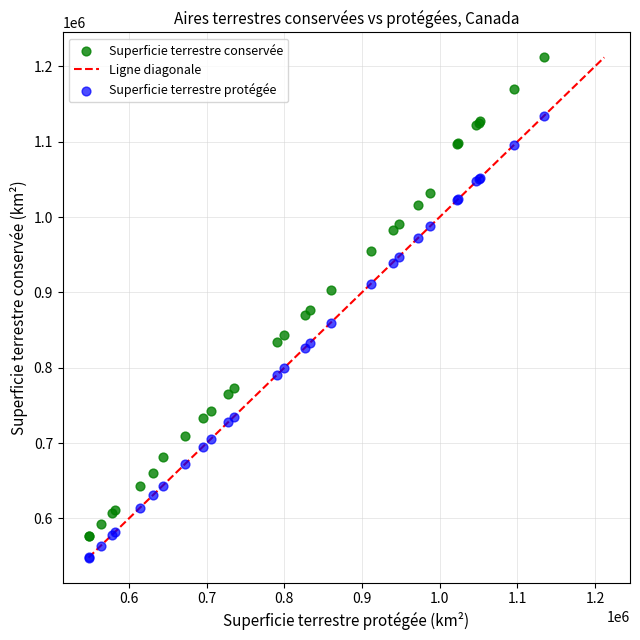

Which series reaches the minimum Y coordinate?

Superficie terrestre protégée